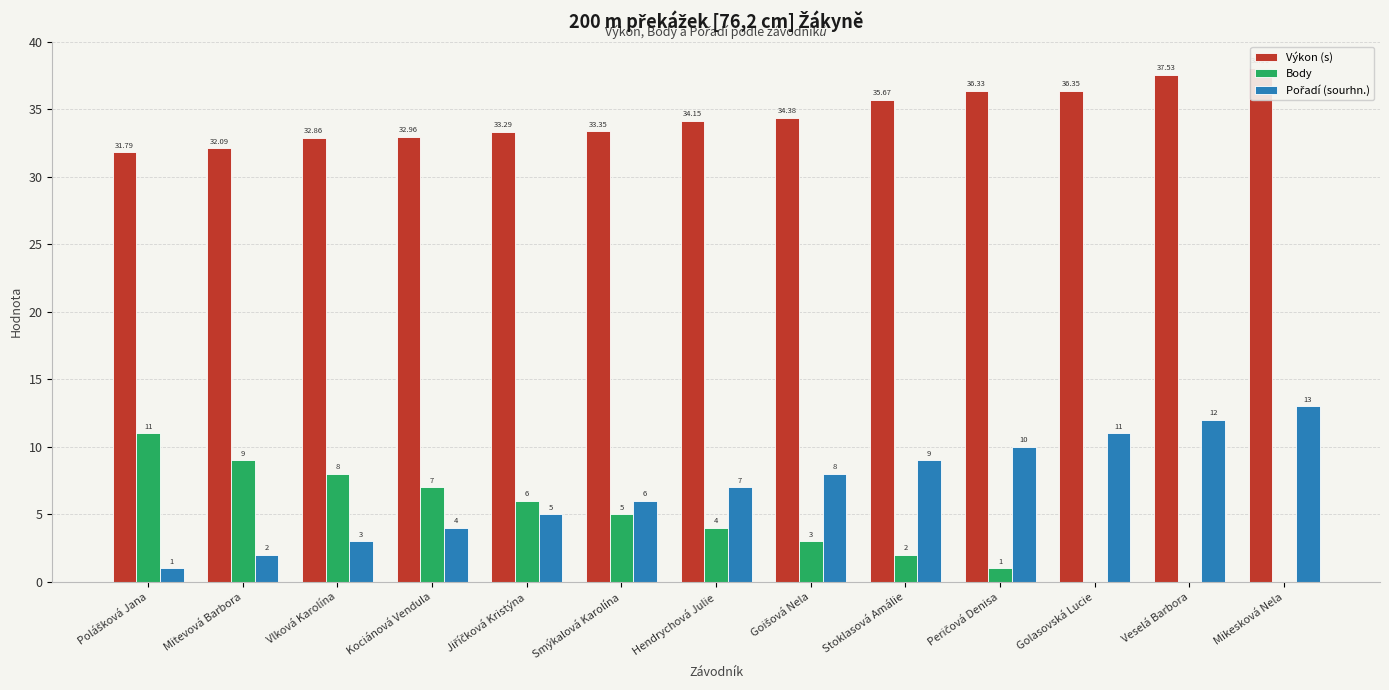

Does the chart contain any negative values?

No